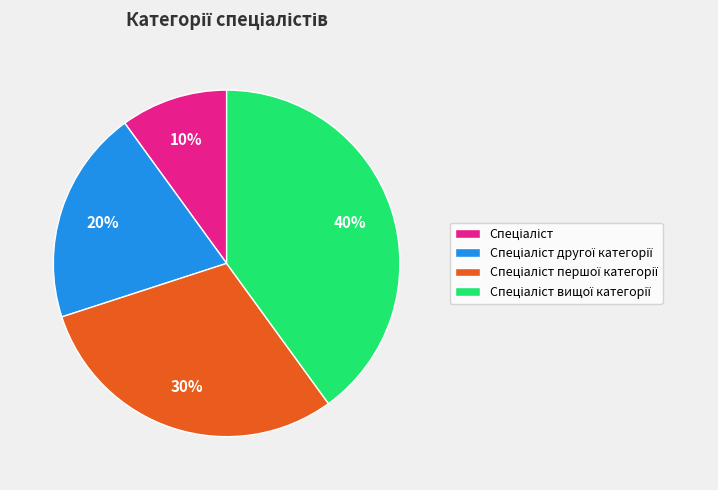

To the nearest percent, what is the average slice percentage?

25%